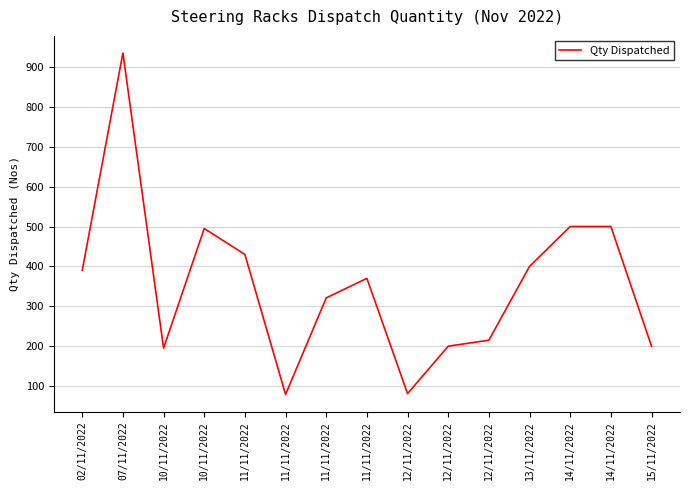

Reading left to right, transcribe all the data shown in this chart.

390	935	195	495	430	79	321	370	81	200	215	400	500	500	200